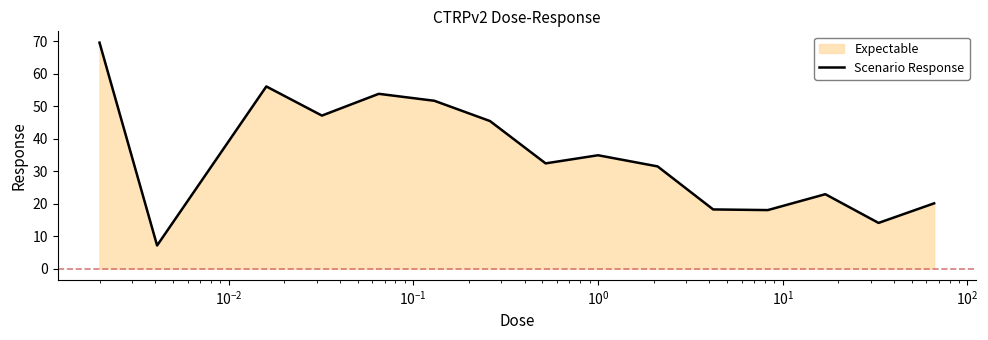

Reading left to right, extract all data points from this chart.

69.5	7.1	56.0	47.1	53.8	51.6	45.4	32.4	34.9	31.4	18.2	18.0	22.9	14.0	20.1